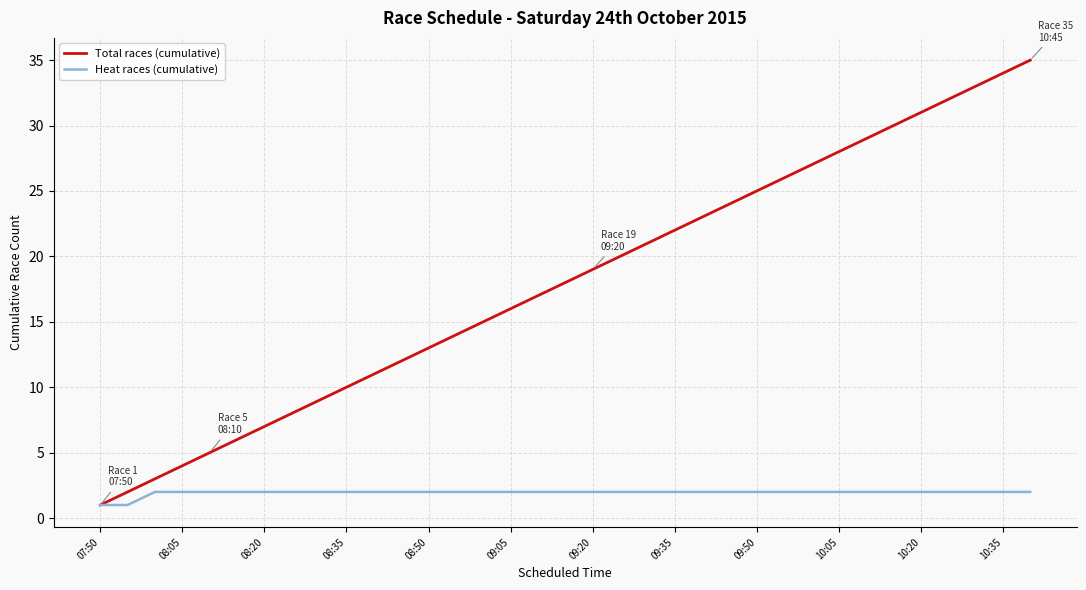

What is the highest value of the Heat races (cumulative) series?

2